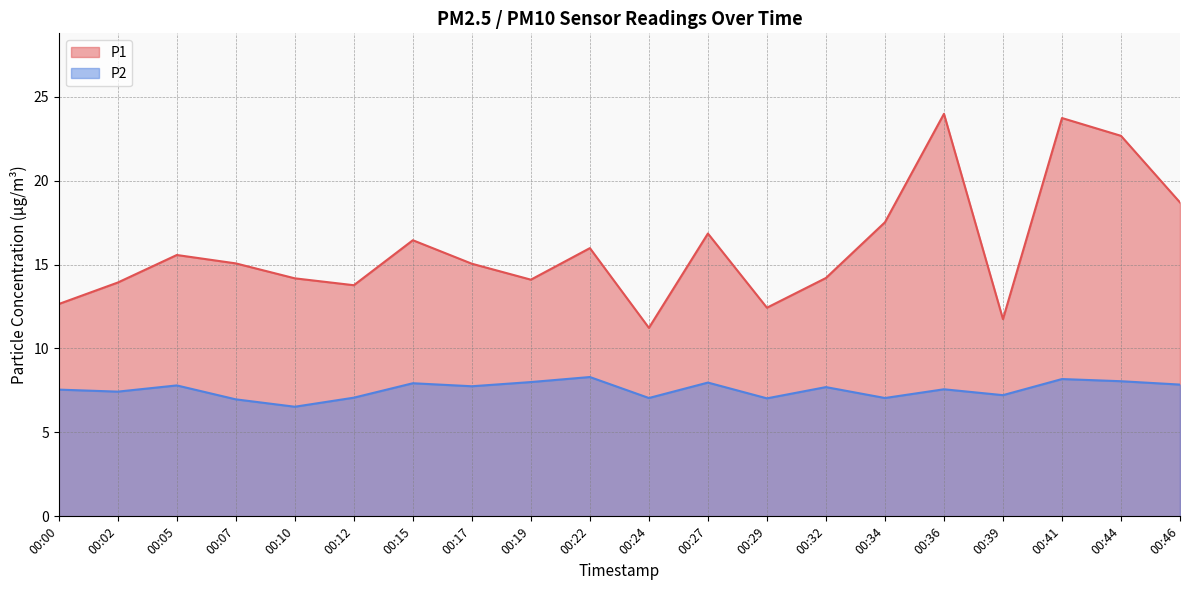

True or false: P2 and P1 intersect in this chart.

False